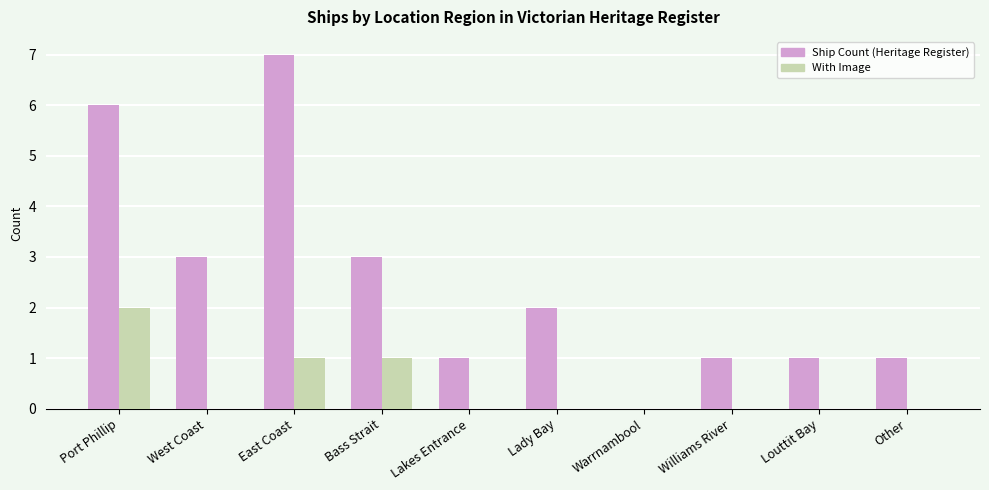

What is the value of the Ship Count (Heritage Register) bar at the 6th from the left?

2